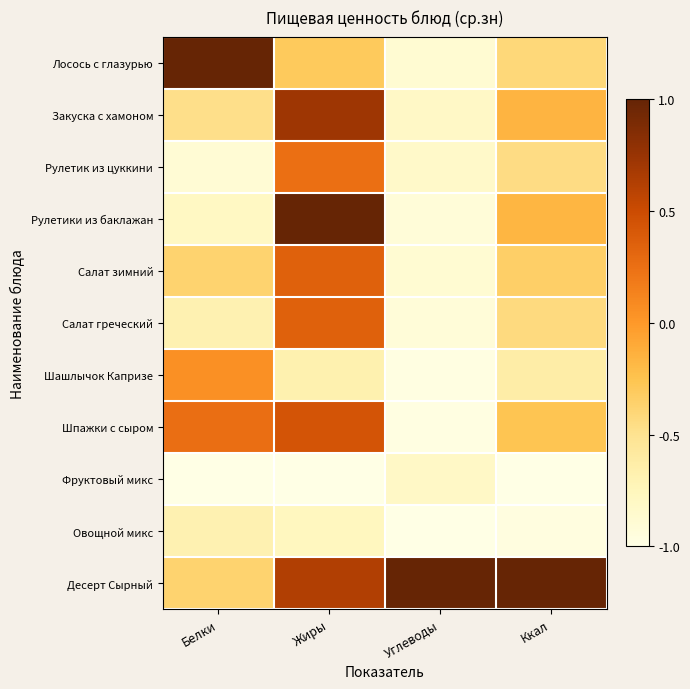

Which label corresponds to the largest value in the chart?

Белки